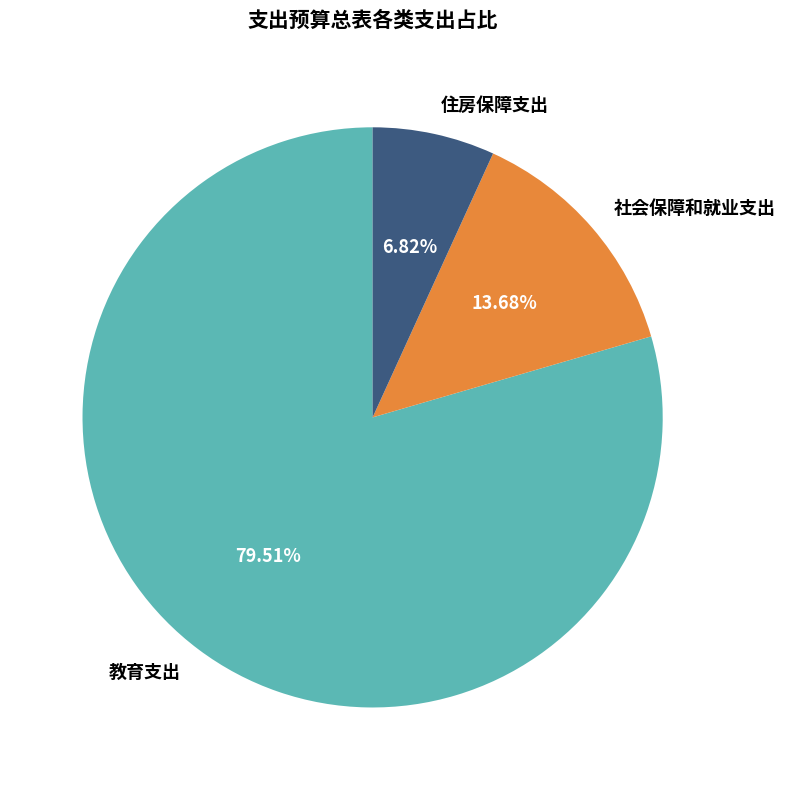

Which category has the smallest portion of the pie?

住房保障支出